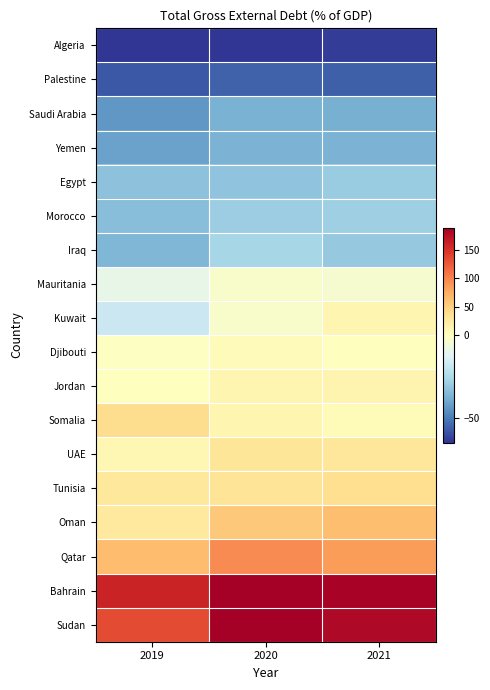

At how many categories does at least one series exceed 43?

3